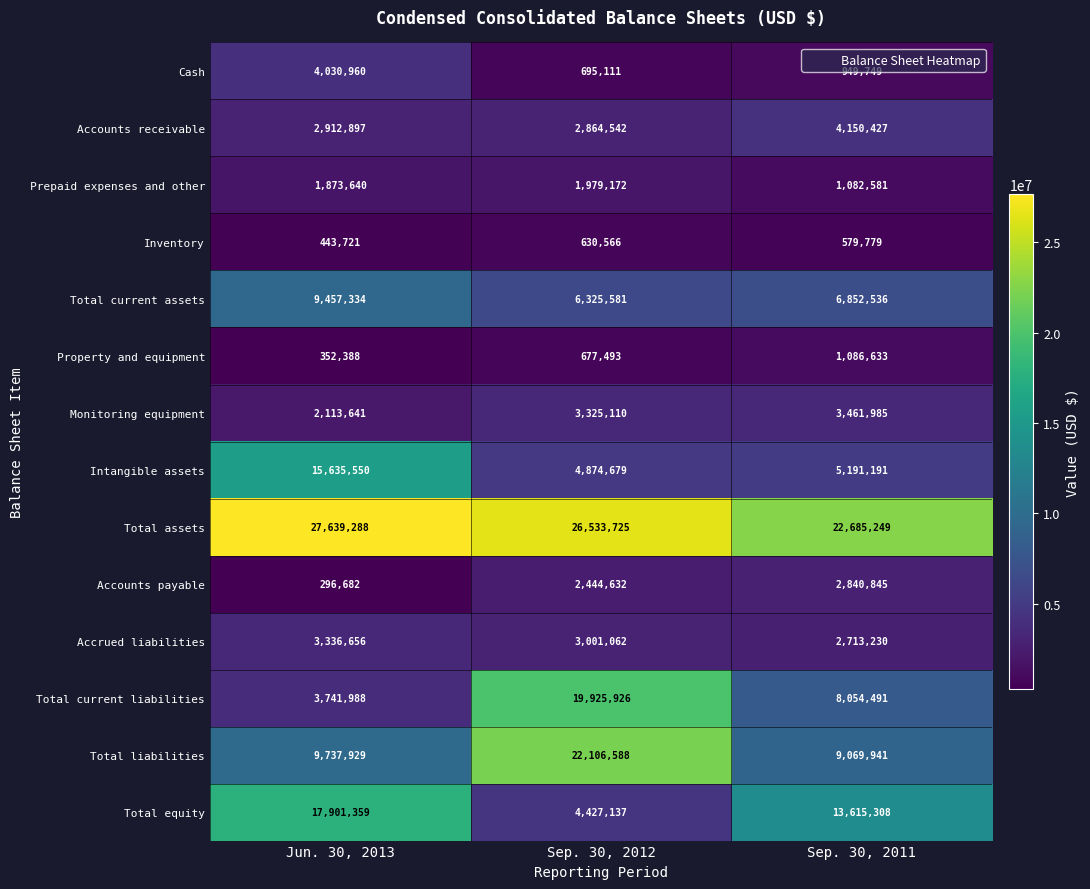

How many data points does each series have?

3